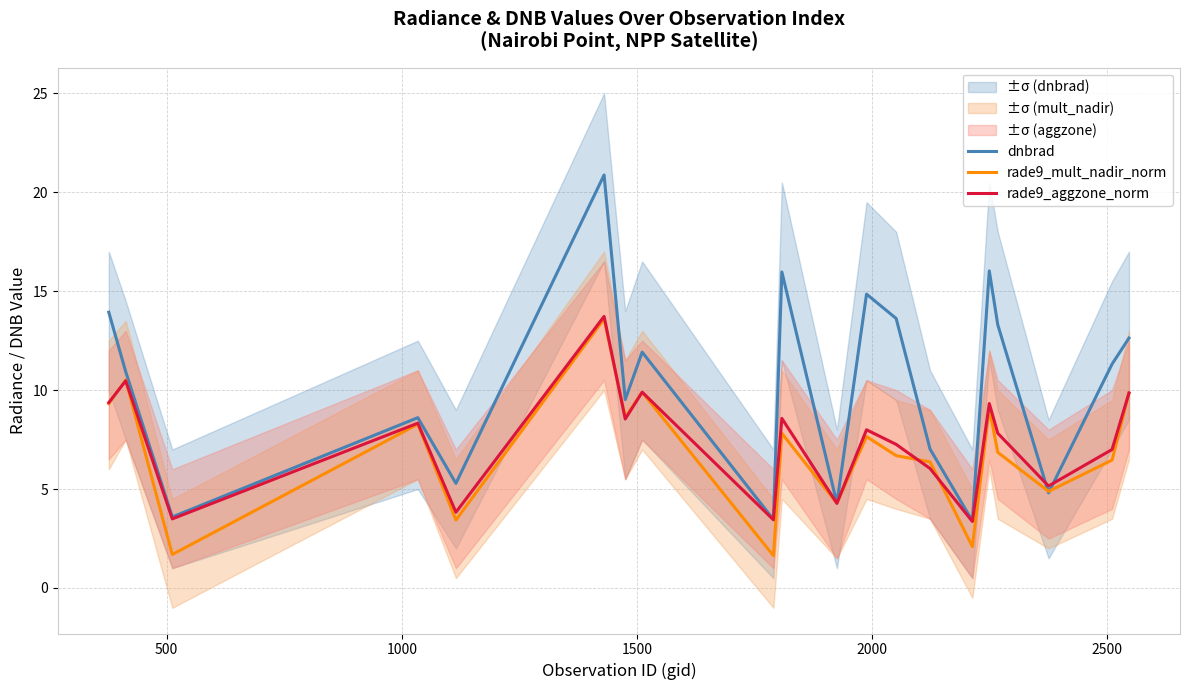

True or false: dnbrad has more than 0 points higher than both neighbors.

True